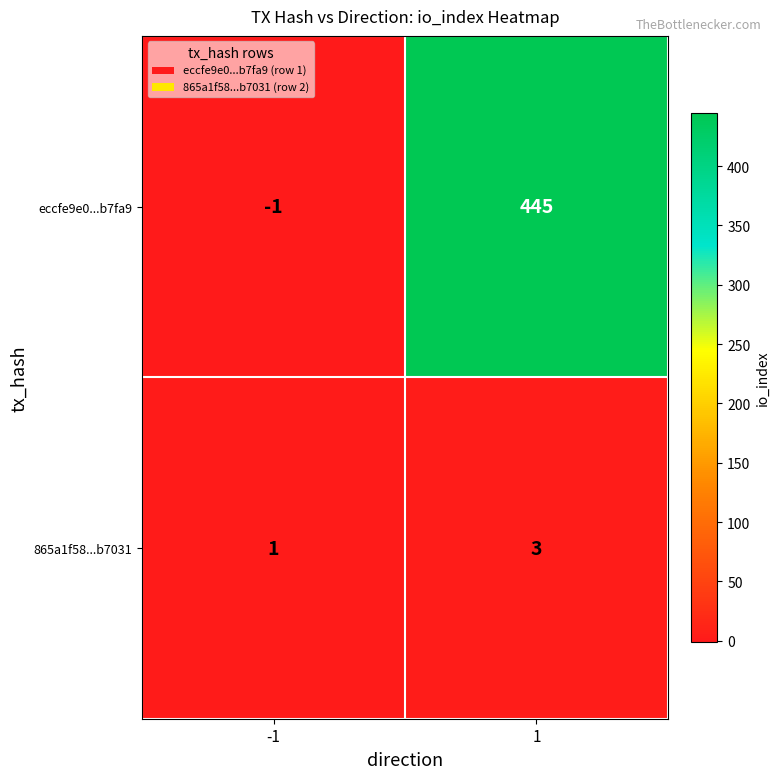

Is it true that 865a1f58...b7031 equals 3 at 1?

True